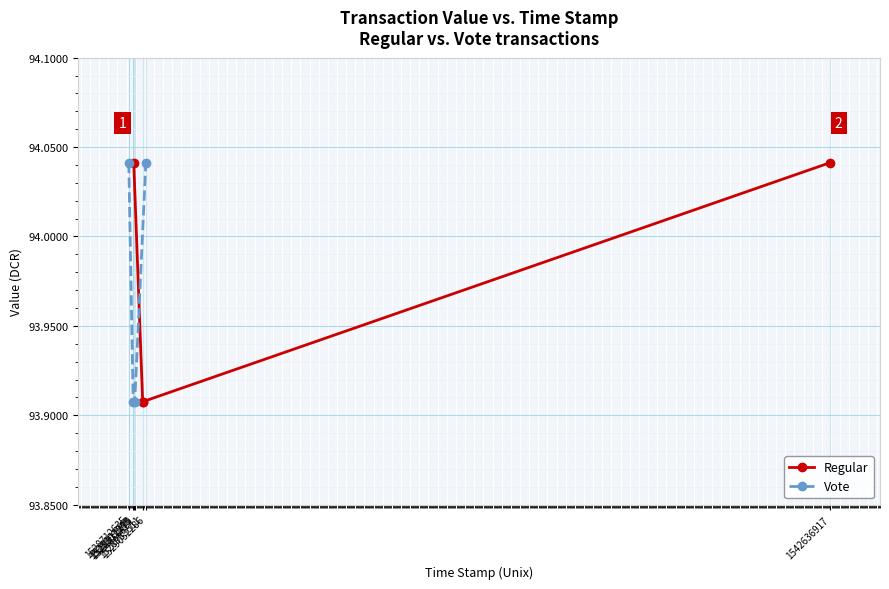

What is the average value of the Regular series?

94.0